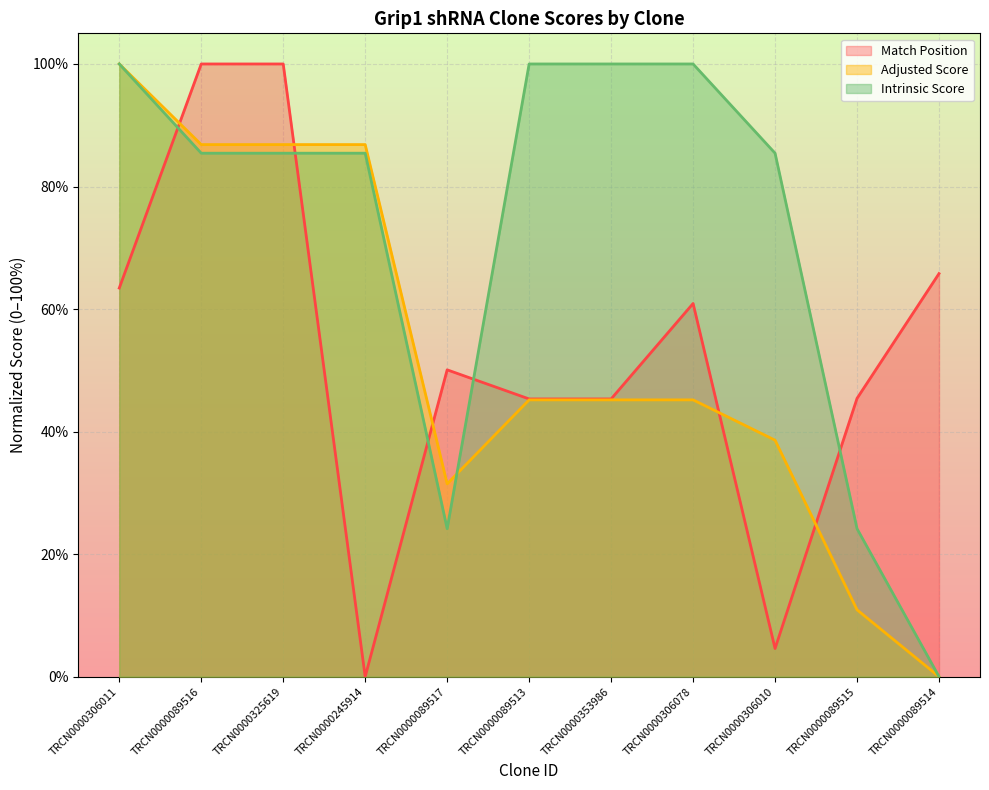

True or false: Intrinsic Score has a value of 85.4 at TRCN0000245914.

True